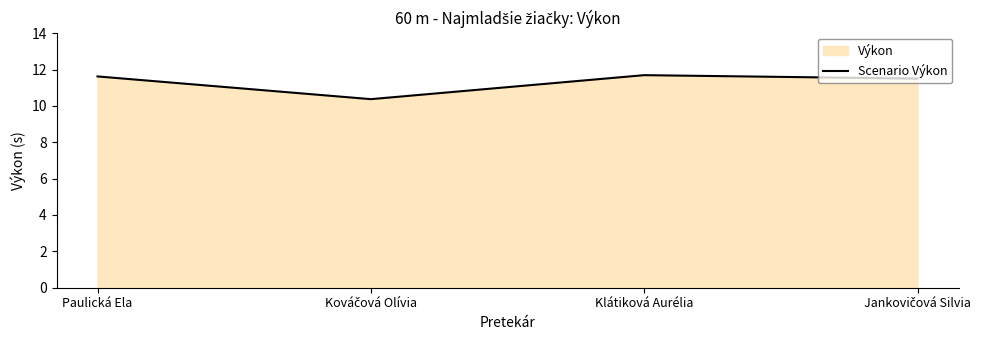

Reading left to right, what are all the values shown in this chart?

Paulická Ela=11.6	Kováčová Olívia=10.4	Klátiková Aurélia=11.7	Jankovičová Silvia=11.5